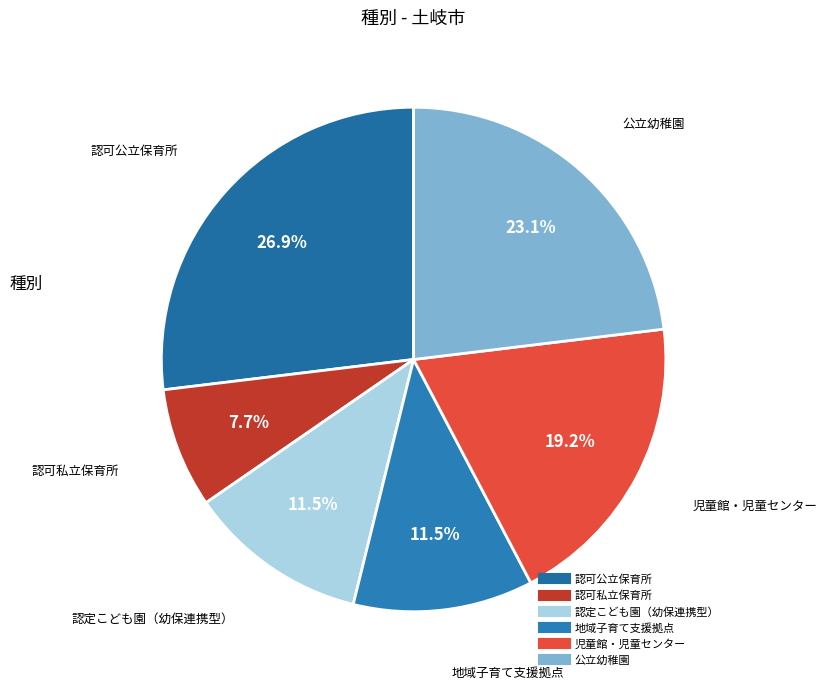

To the nearest percent, what portion does 児童館・児童センター represent?

19%